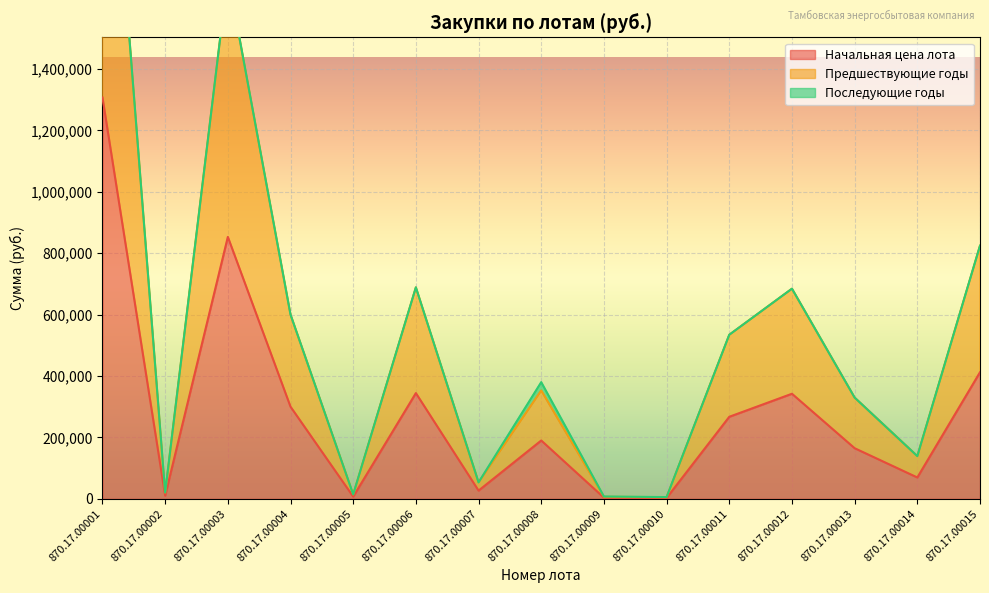

At which label does Начальная цена лота first exceed 190000?

870.17.00001